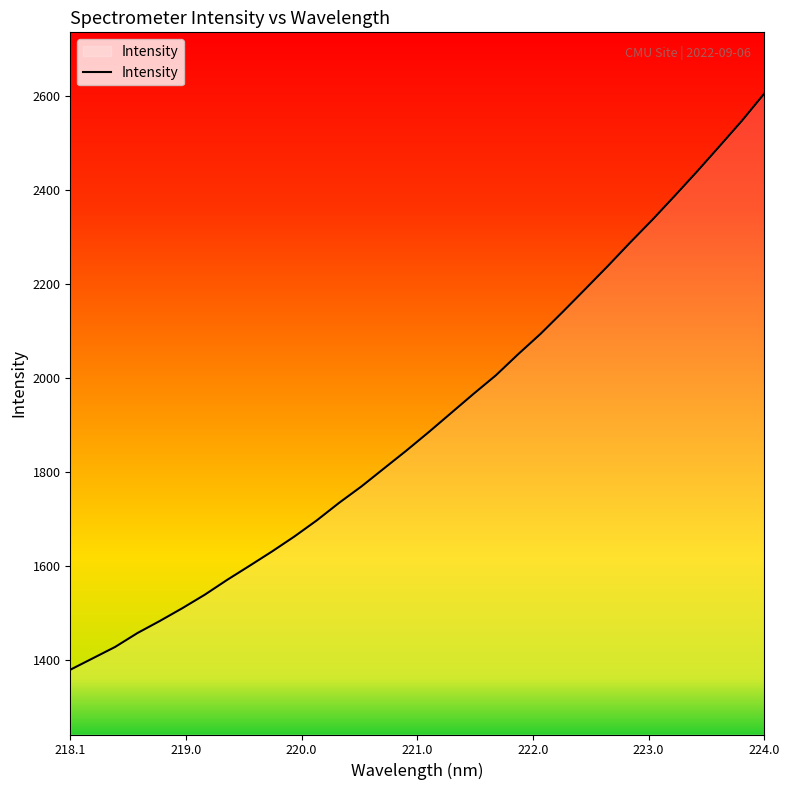

What is the maximum value shown in the chart?

2605.3